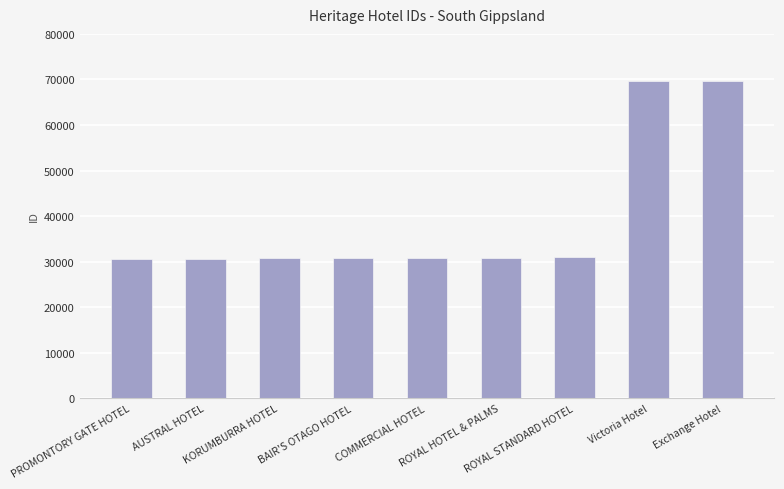

What is the average value?

39402